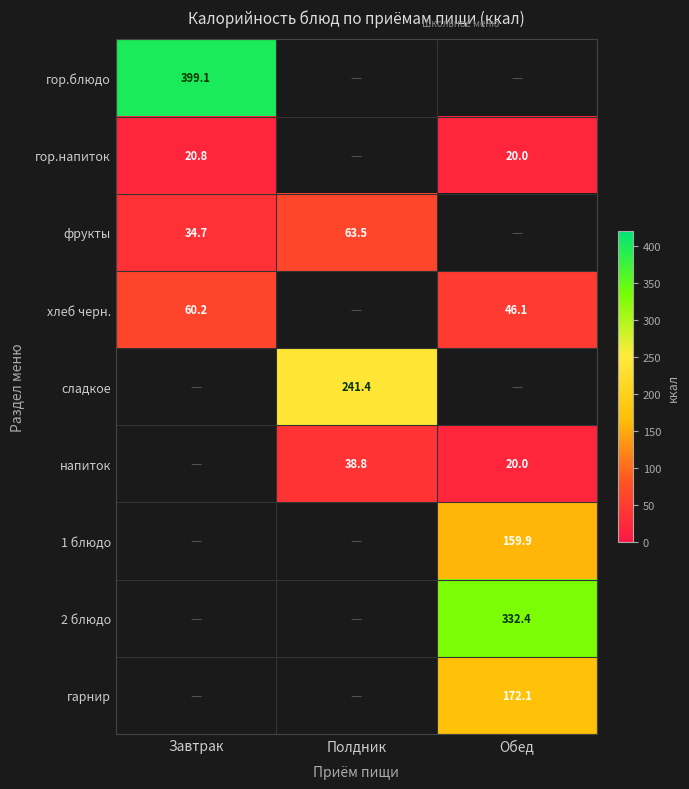

What is the difference between the гор.напиток values at Обед and Завтрак?

0.8